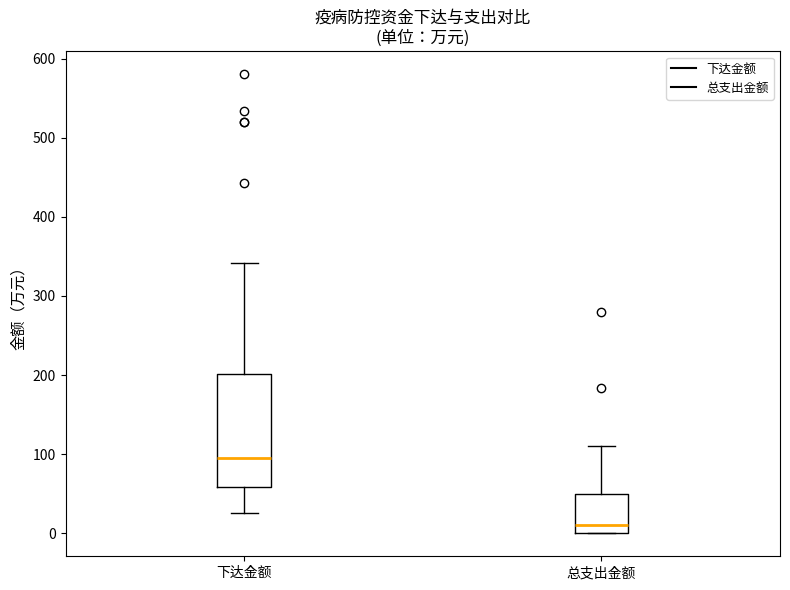

Which box's median line is the lowest?

总支出金额